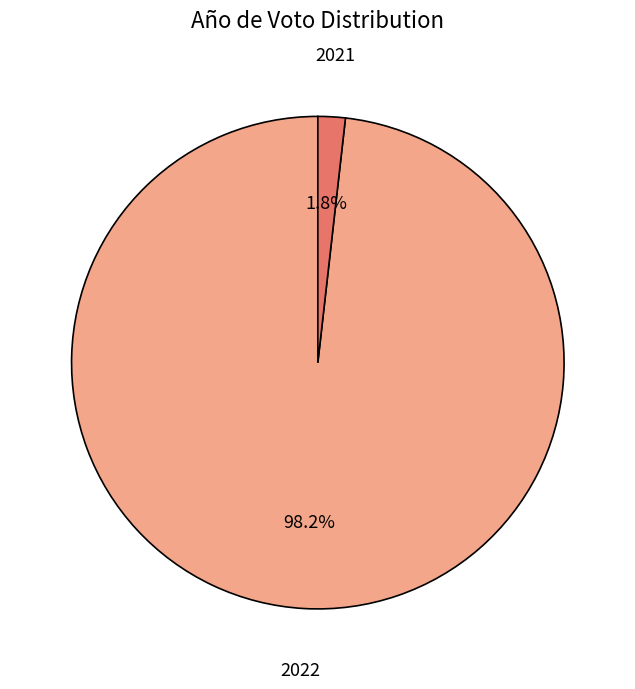

To the nearest percent, what is the difference between the largest and smallest slice percentages?

96%